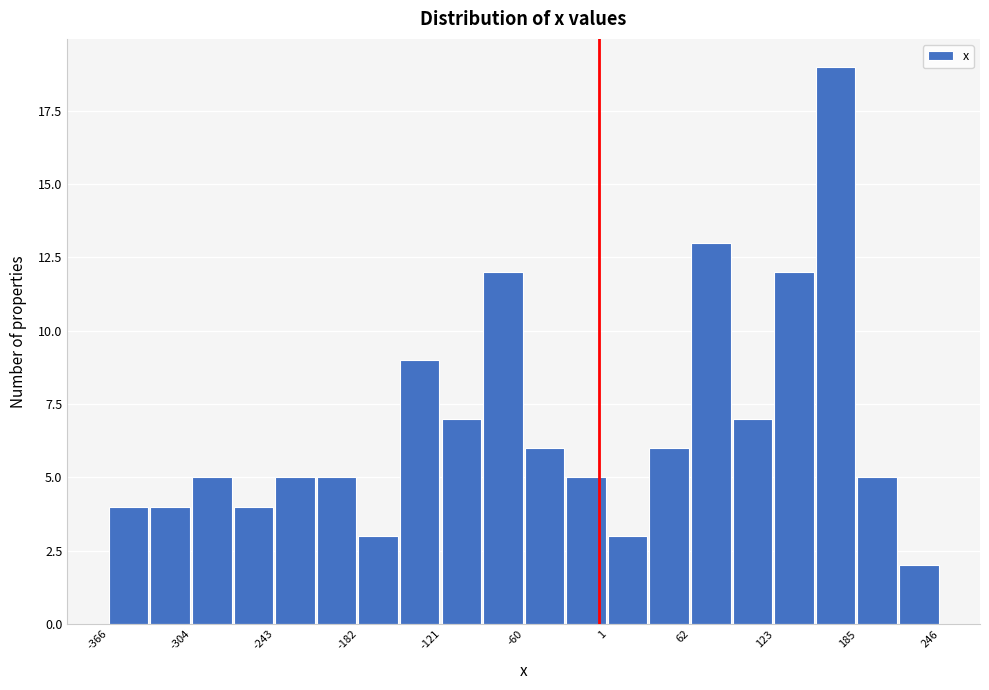

Around what value on the x-axis is the tallest bar? Give the approximate position of its centre, as read against the axis.

170